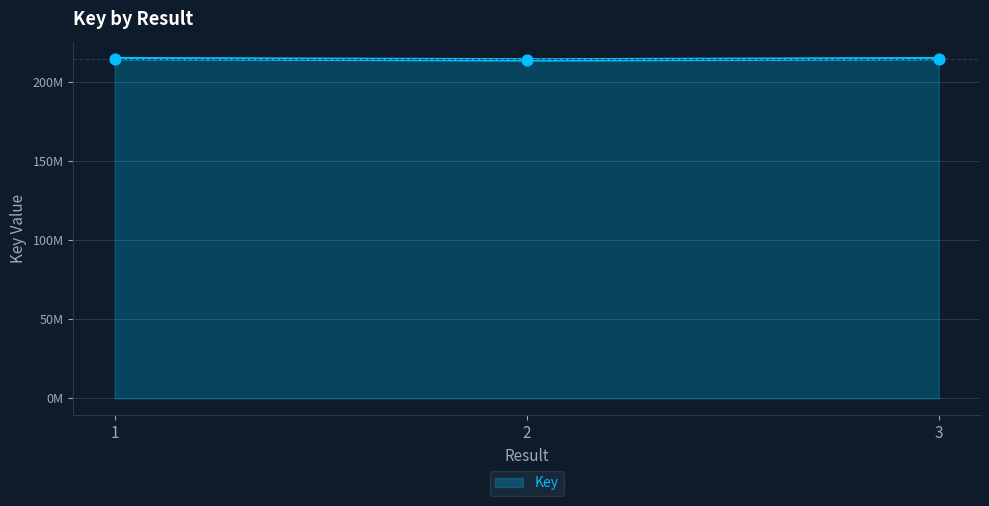

Between 2 and 3, which is larger?

3